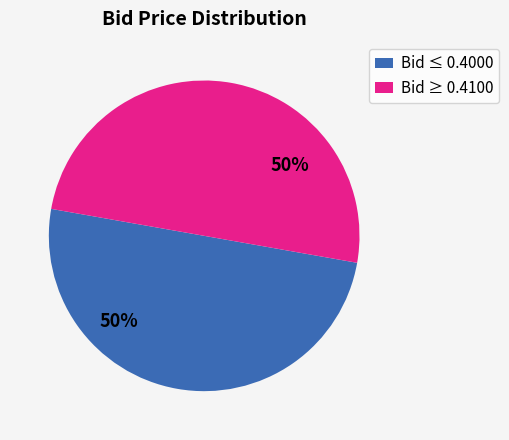

To the nearest percent, what is the average slice percentage?

50%